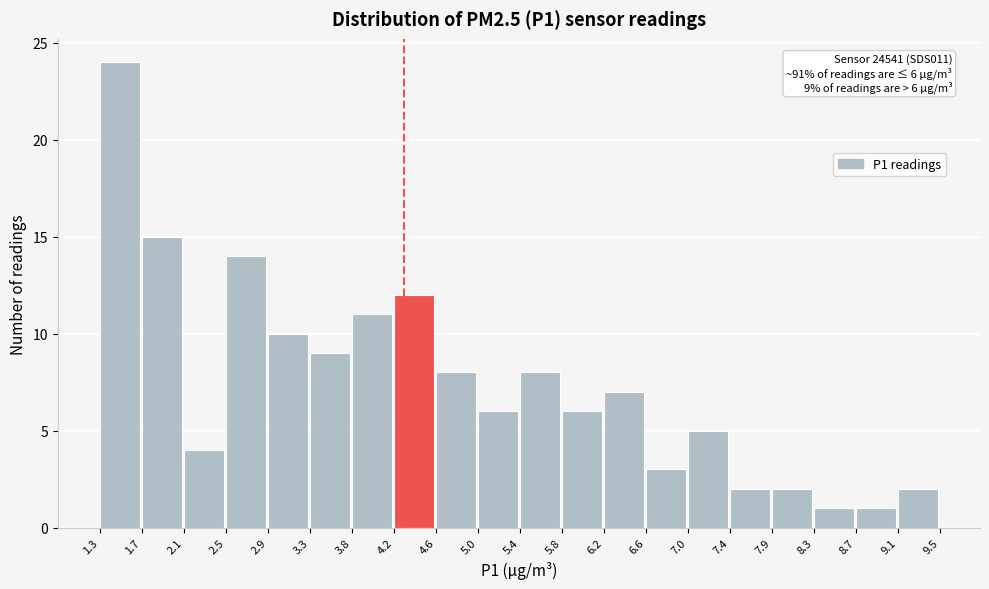

Which range on the x-axis has the tallest bar?

1.3 to 1.7